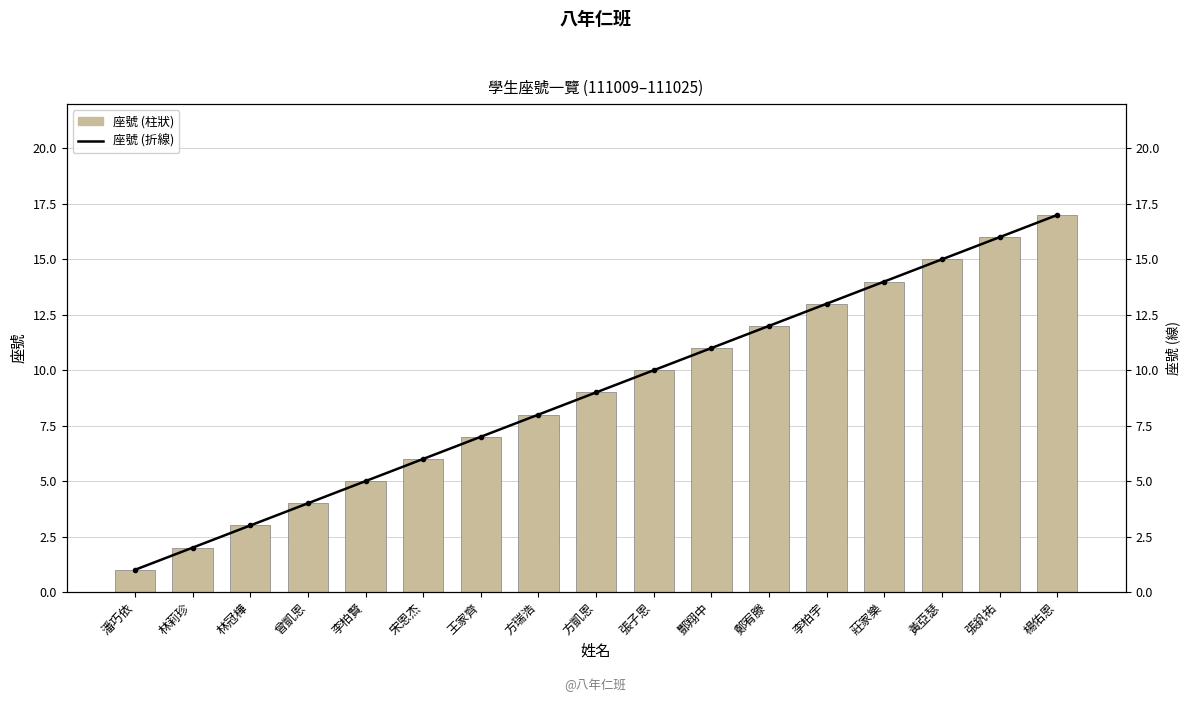

The 座號 (線) series shows 14 at 莊家樂. True or false?

True